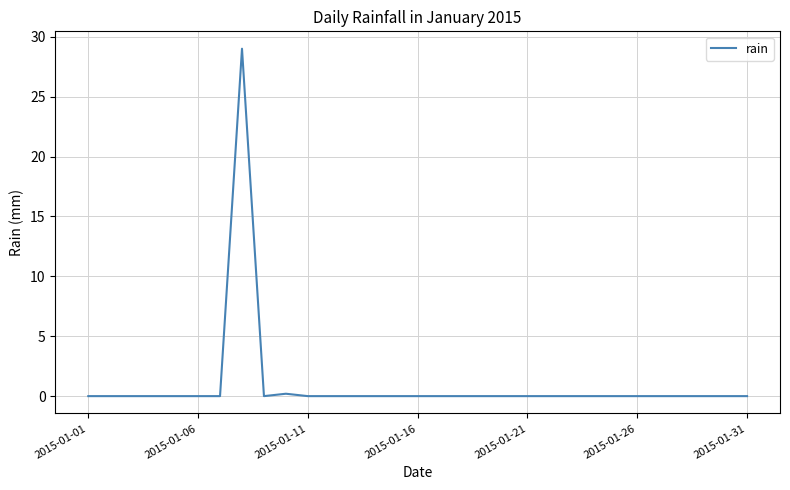

What is the difference between the maximum and minimum values?

29.0